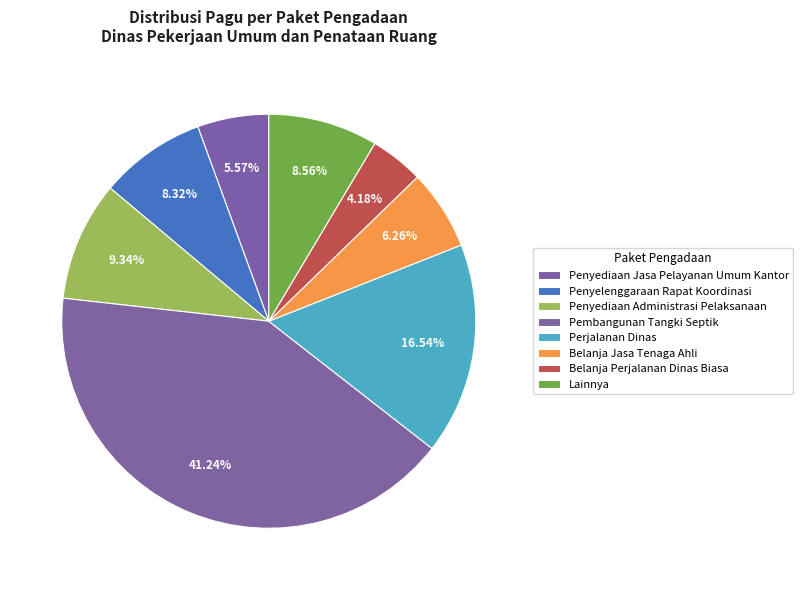

How many segments does this pie chart have?

8